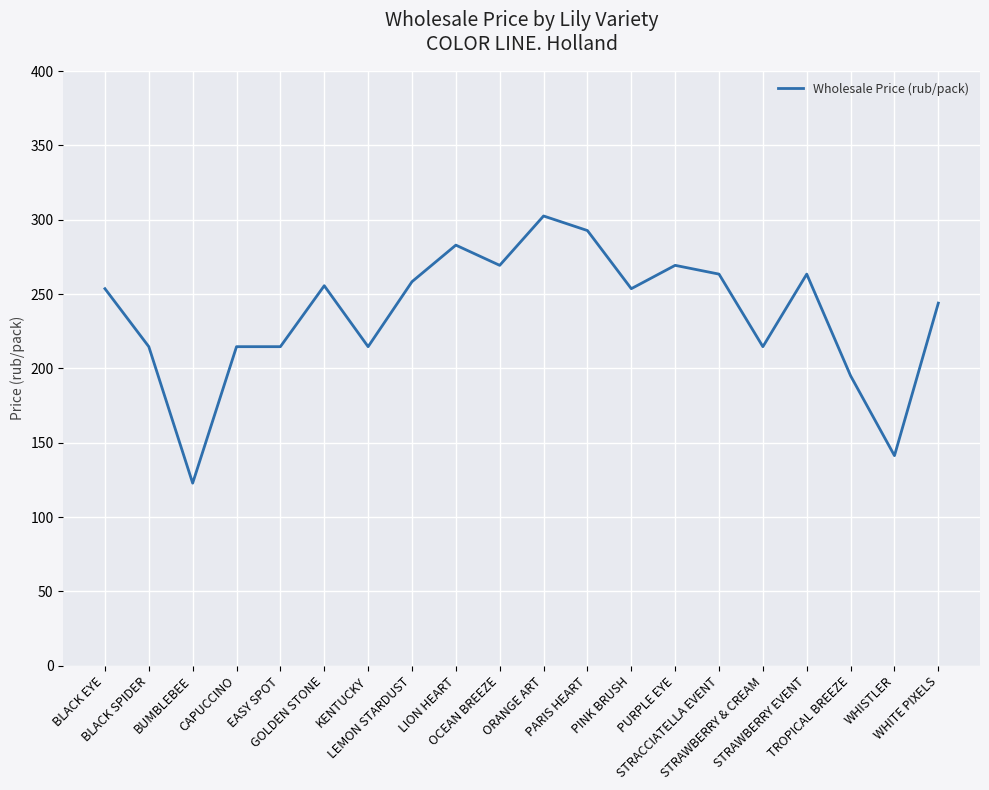

What is the greatest value displayed?

302.5